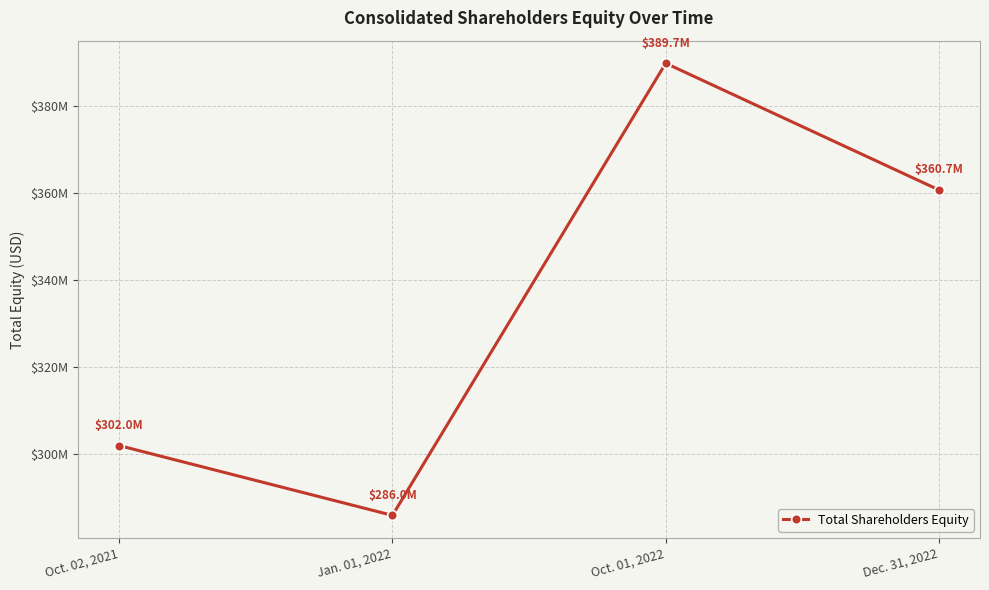

Reading left to right, what are all the values shown in this chart?

Oct. 02, 2021=302038000	Jan. 01, 2022=286020000	Oct. 01, 2022=389744000	Dec. 31, 2022=360674000